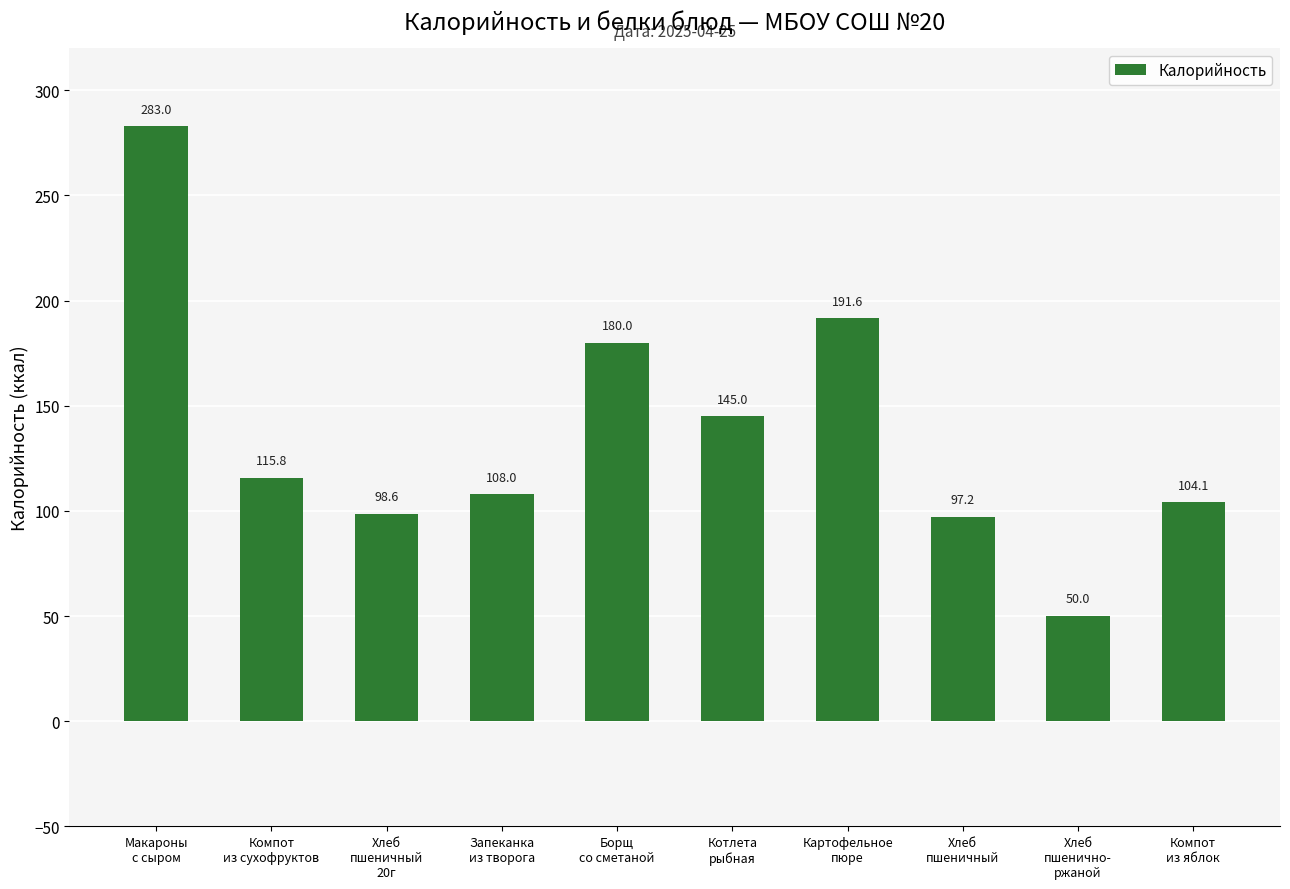

Which has a higher value, Компот
из сухофруктов or Хлеб
пшенично-
ржаной?

Компот
из сухофруктов